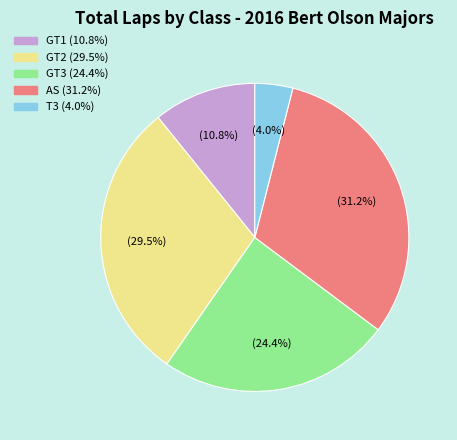

To the nearest percent, what percentage of the pie is GT3?

24%